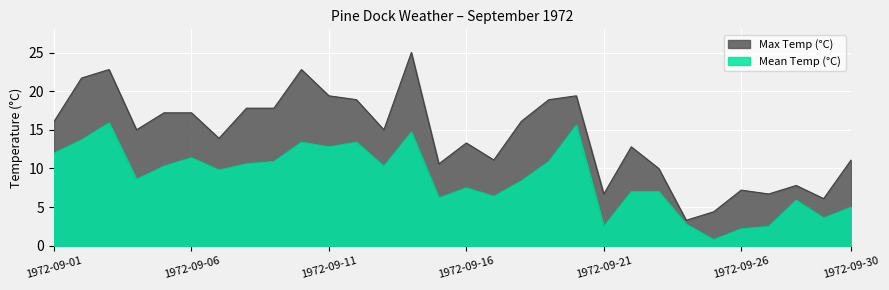

True or false: Mean Temp (°C) has a value of 2.5 at 1972-09-27.

True